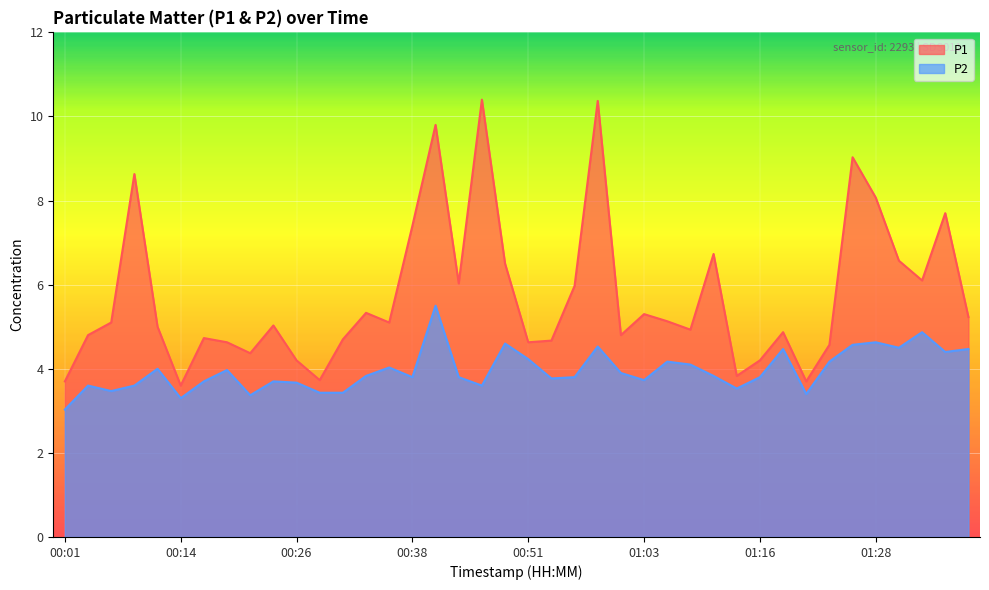

The P2 series shows 4.5 at 01:18. True or false?

True